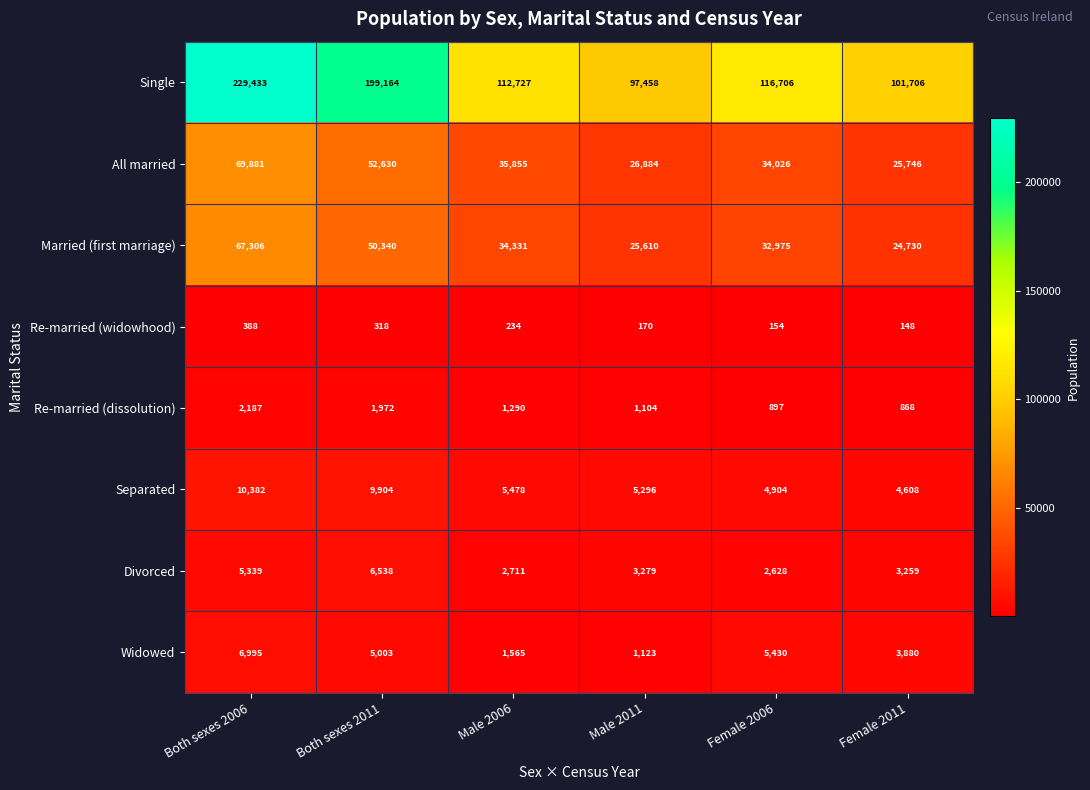

What is the average value of the Separated series?

6762